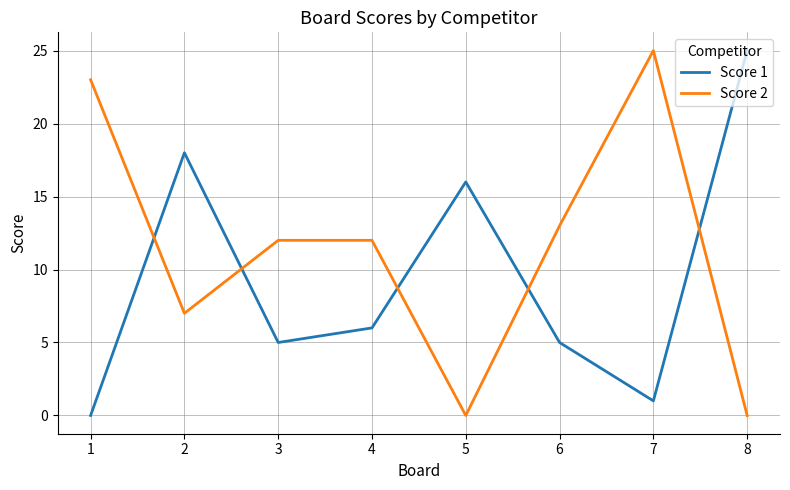

Between 1 and 5, which series saw the biggest shift?

Score 2